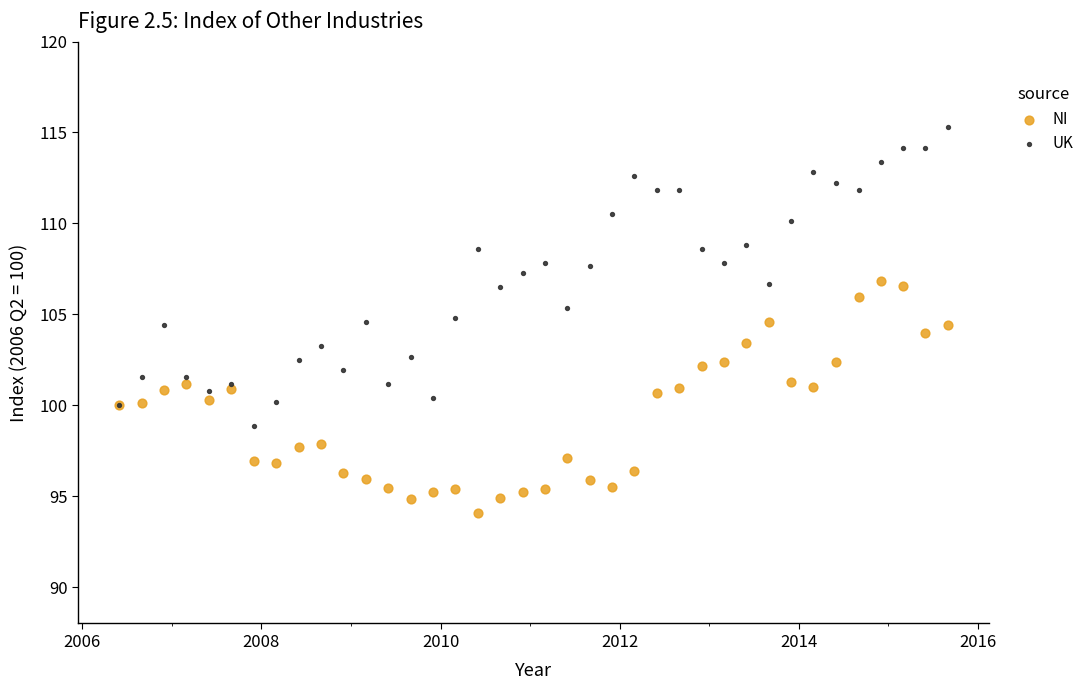

Which series contains the highest Y value?

UK